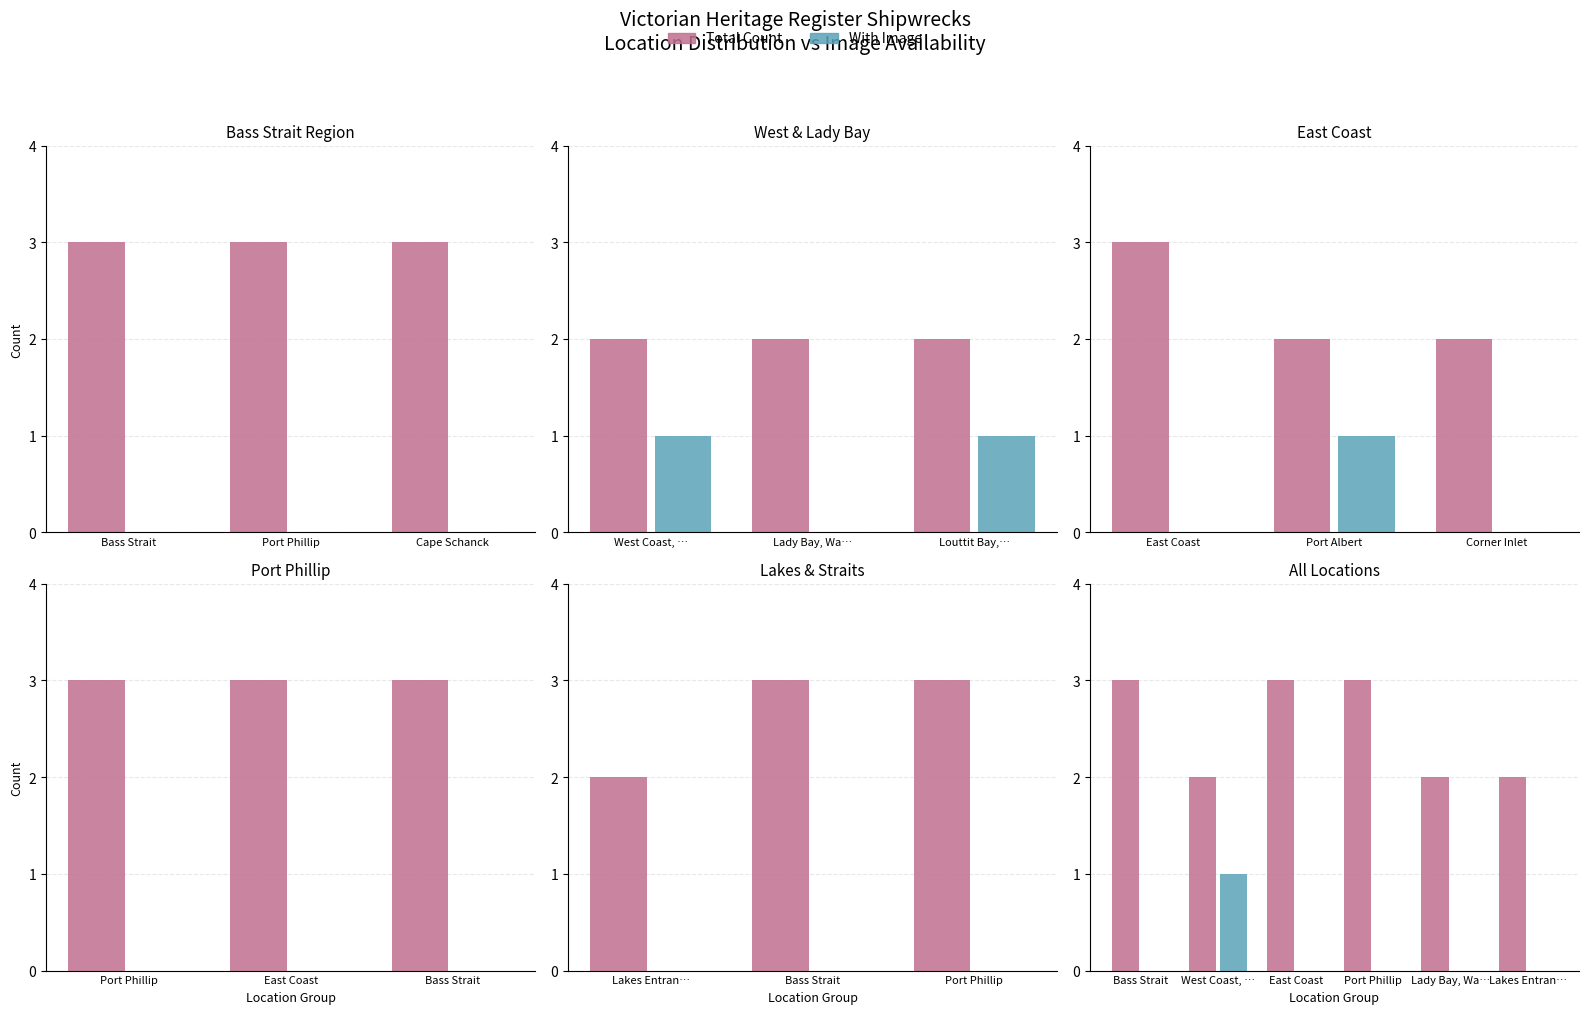

What are all the series names shown in the legend?

Total Count, With Image